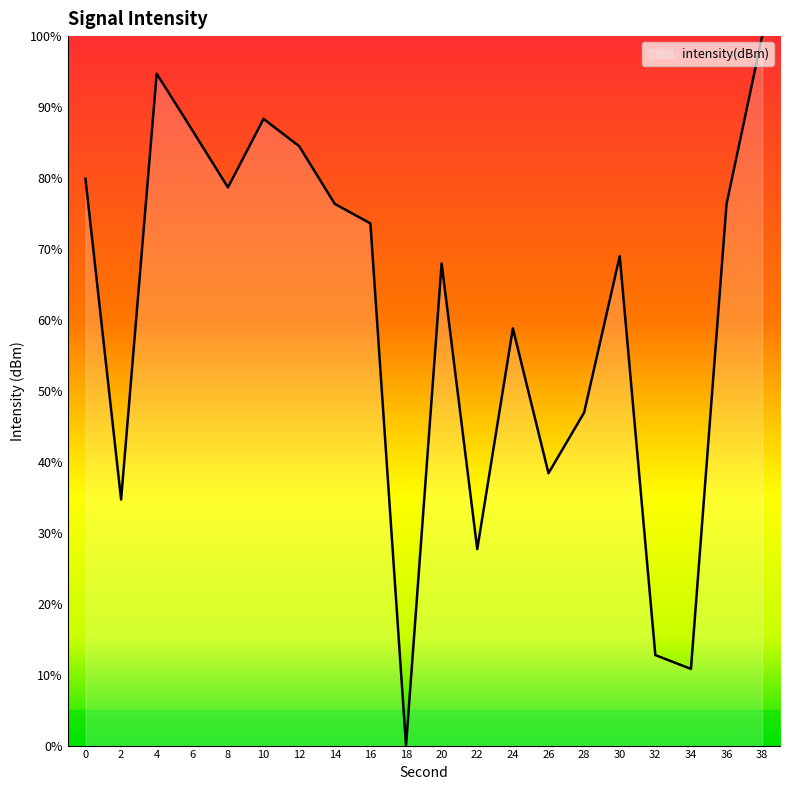

Does the chart have visible grid lines?

No